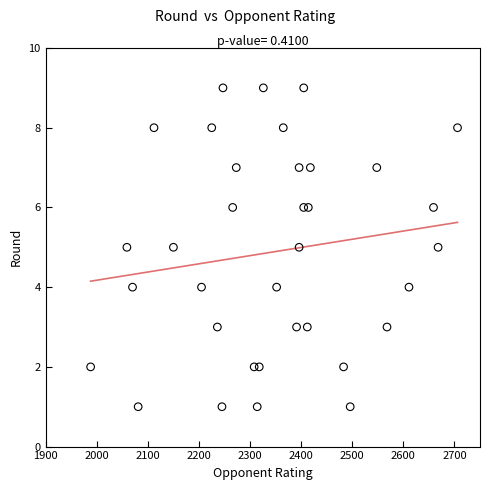

What is the range of Y values (max minus min)?

8